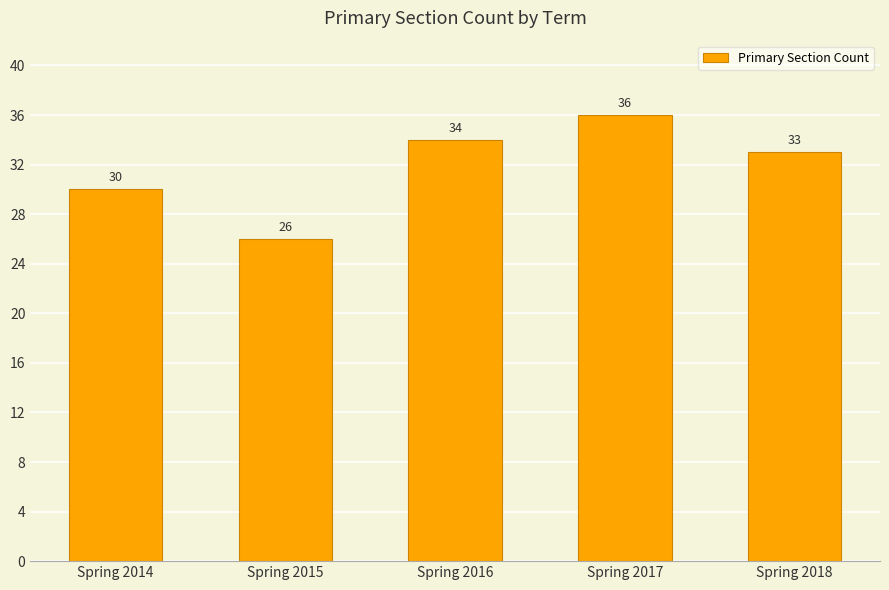

What is the smallest value displayed?

26